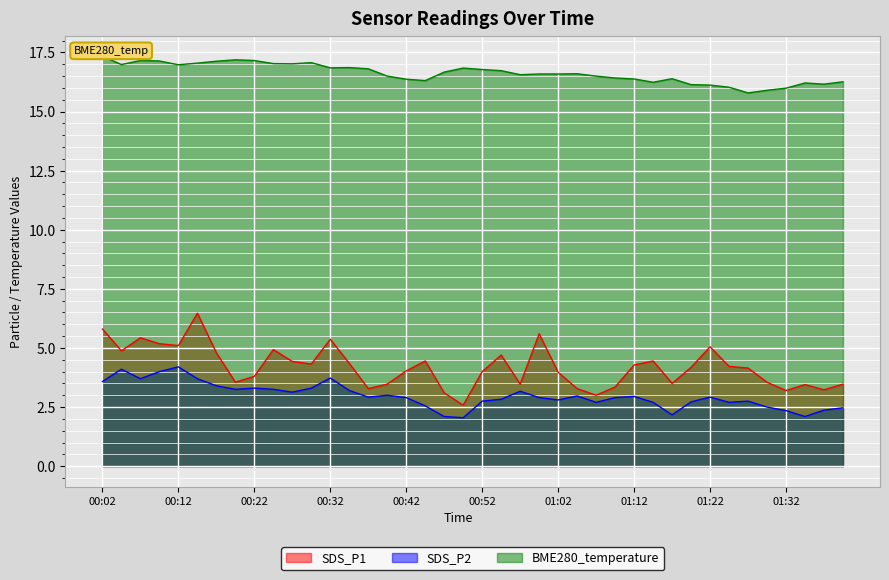

How many lines are shown in the chart?

3